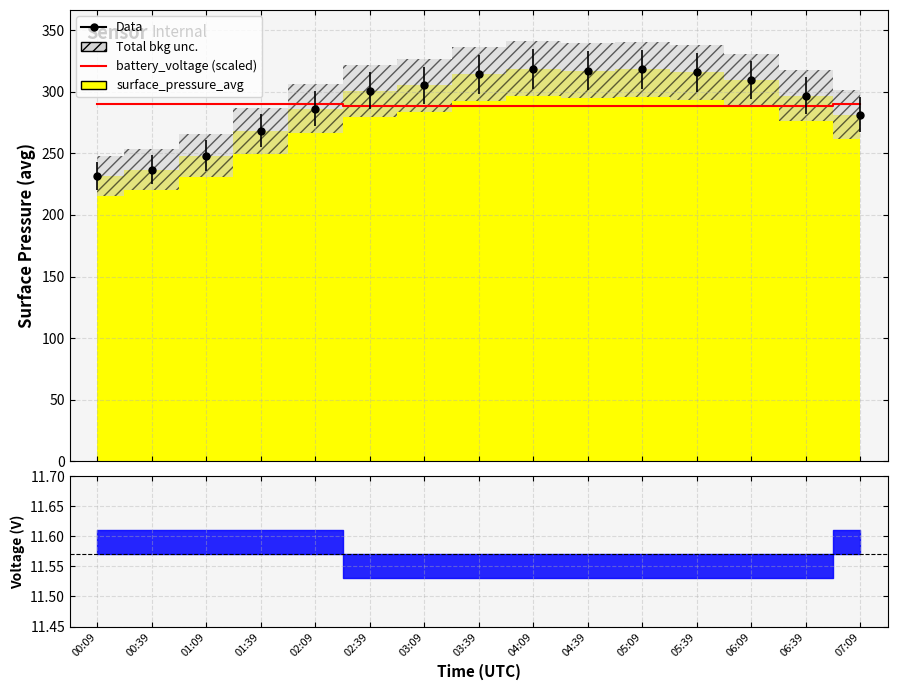

Read the value at 03:39.

288.2